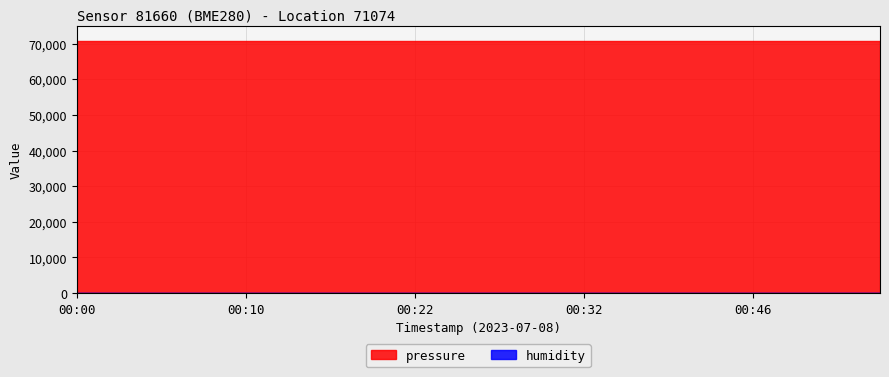

What is the value of the pressure point at the 6th from the left?

70592.2